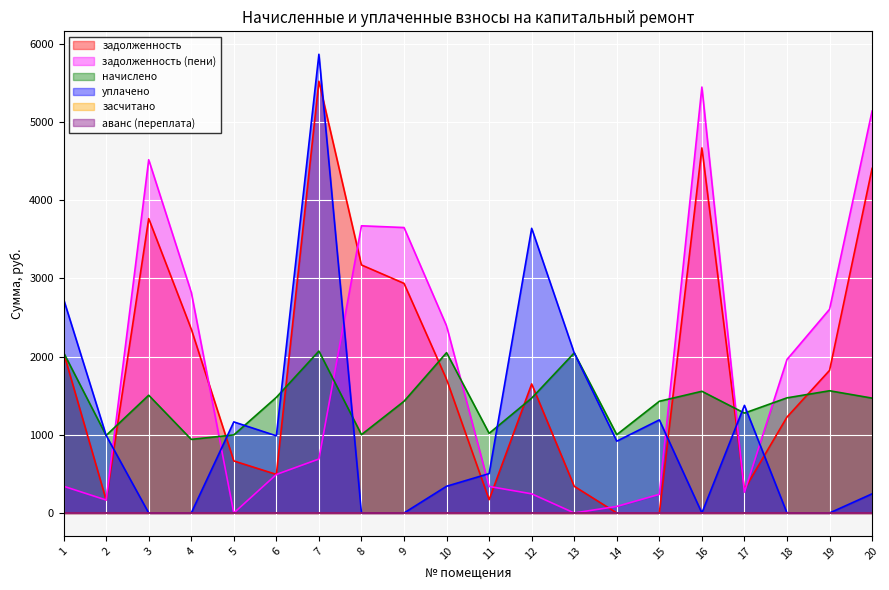

After their last crossing, which series has the higher values: задолженность (пени) or задолженность?

задолженность (пени)